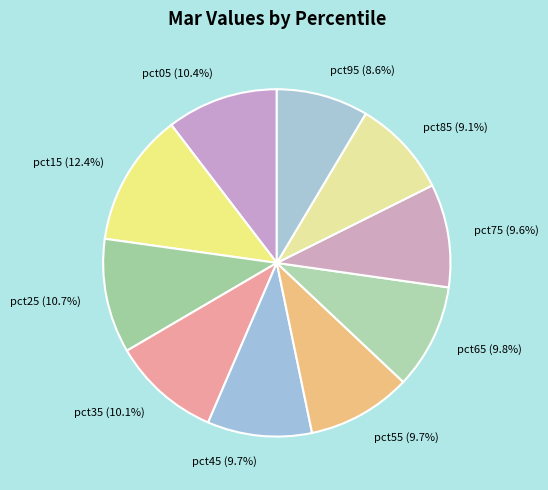

Approximately how many times larger is the value at pct35 (10.1%) compared to pct85 (9.1%)?

1.1